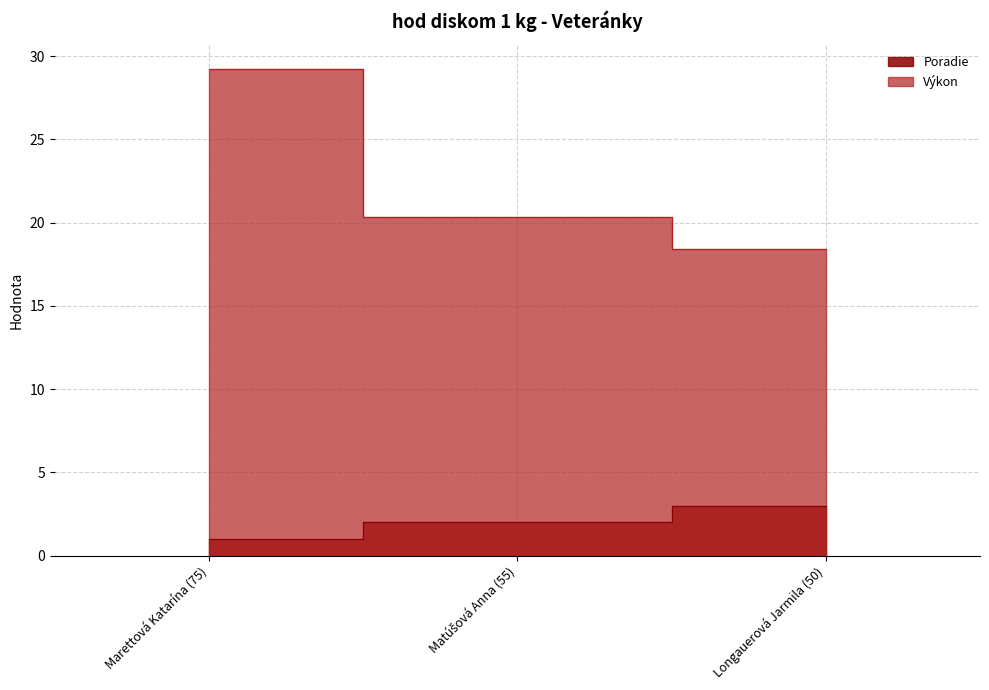

Reading left to right, transcribe all the data shown in this chart.

Poradie: 1.0	2.0	3.0
Výkon: 29.2	20.3	18.4